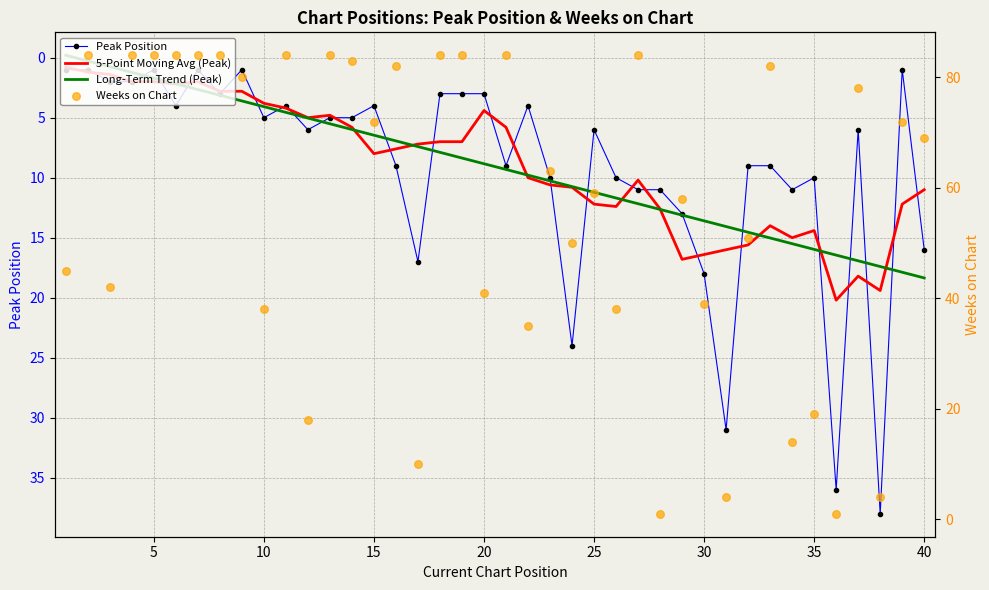

What are all the series names shown in the legend?

Peak Position, 5-Point Moving Avg (Peak), Long-Term Trend (Peak), Weeks on Chart